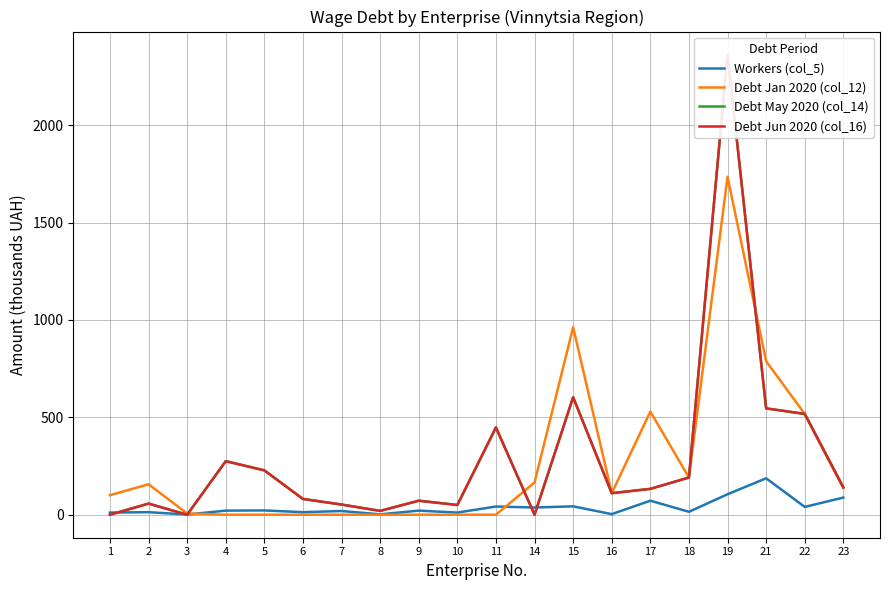

Which category has the highest value in the Debt Jun 2020 (col_16) series?

19